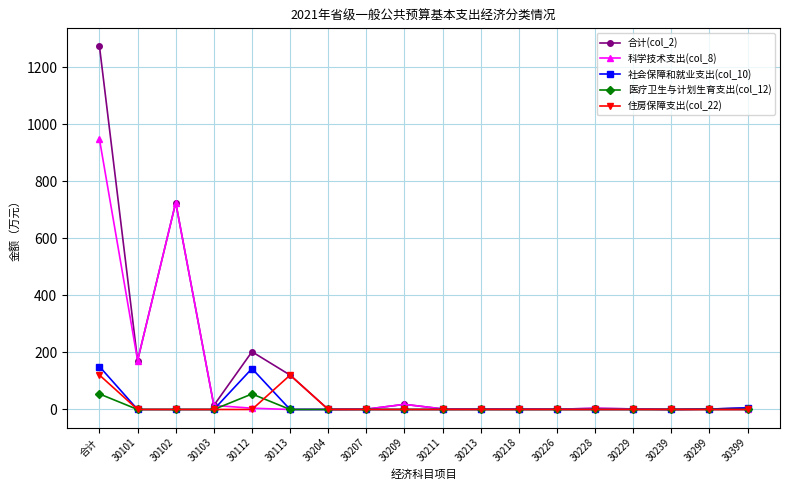

The 科学技术支出(col_8) series shows 1.0 at 30226. True or false?

True